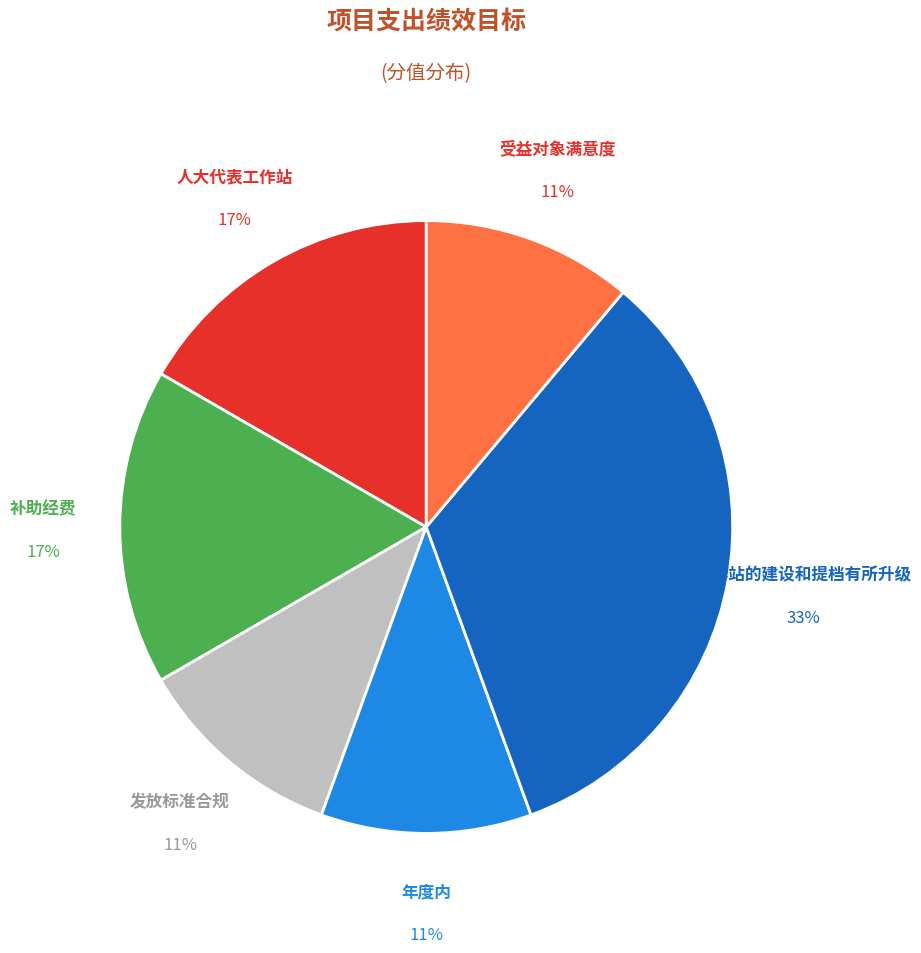

Does any single category account for the majority?

No